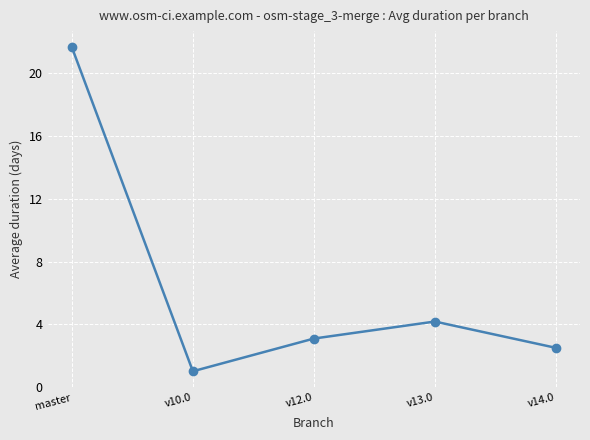

Is it true that the value at master is 21.7?

True